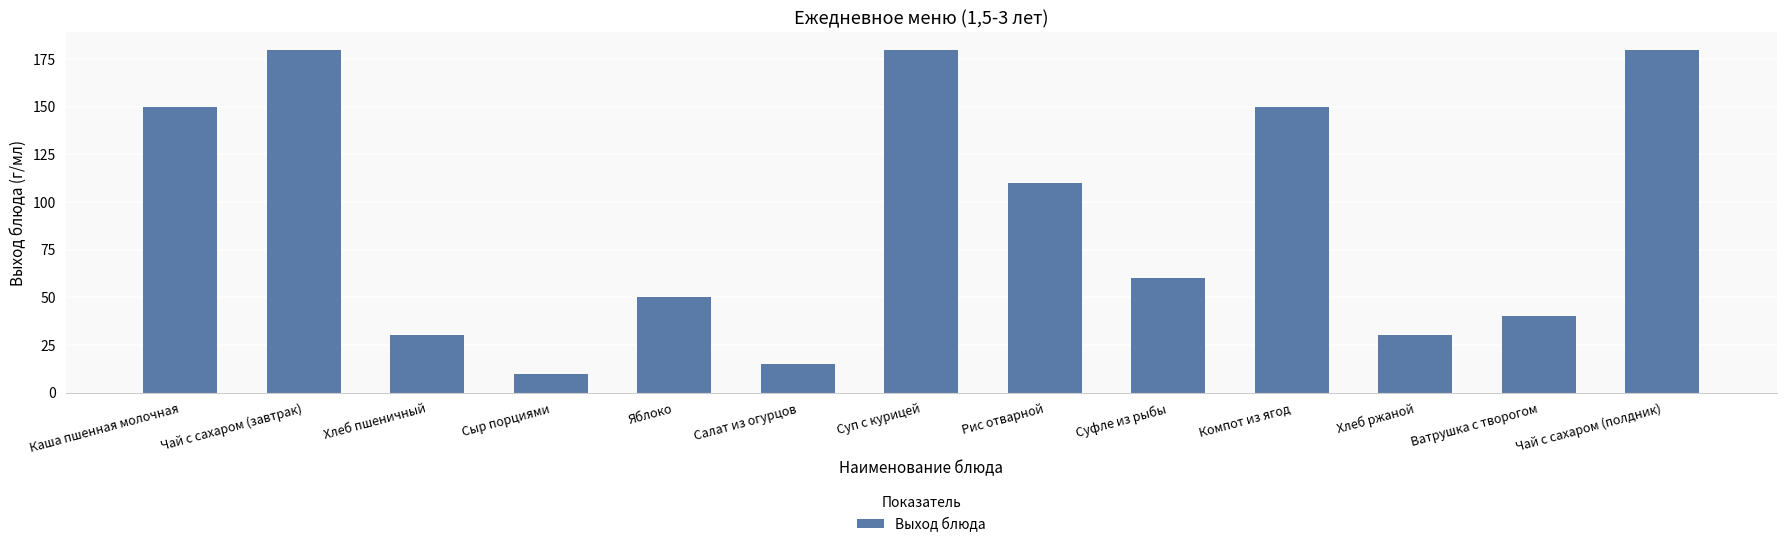

What is the ratio of the value at Сыр порциями to the value at Яблоко?

0.2